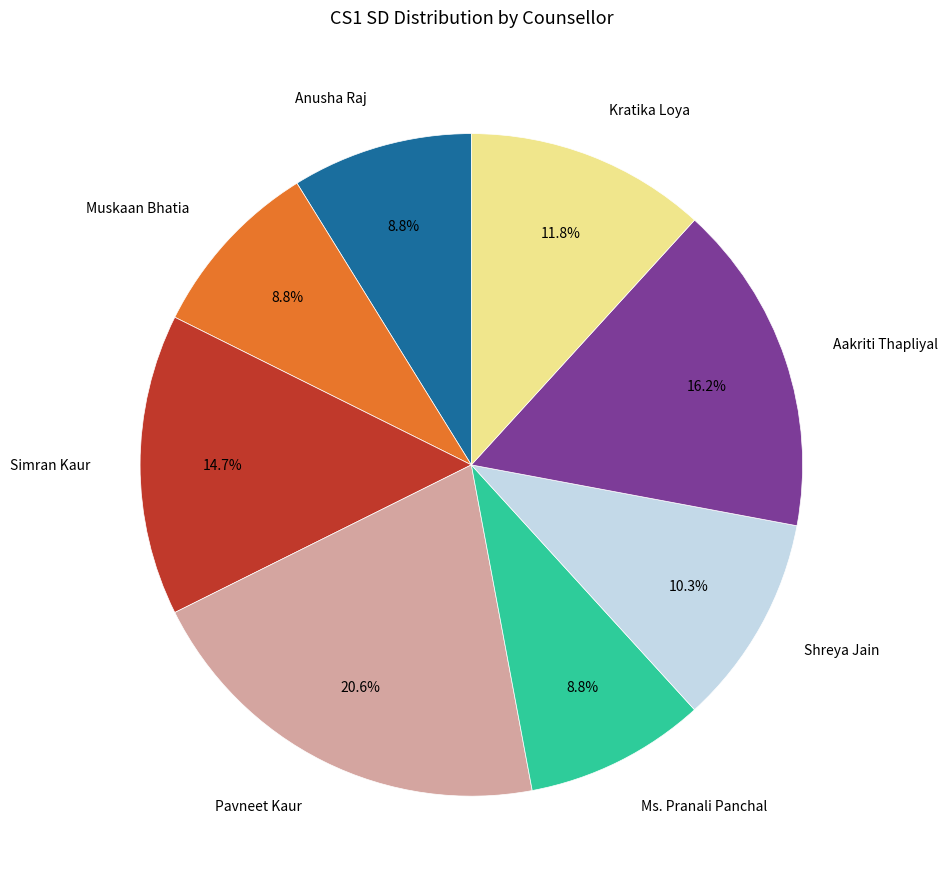

Is there a majority slice in this chart?

No